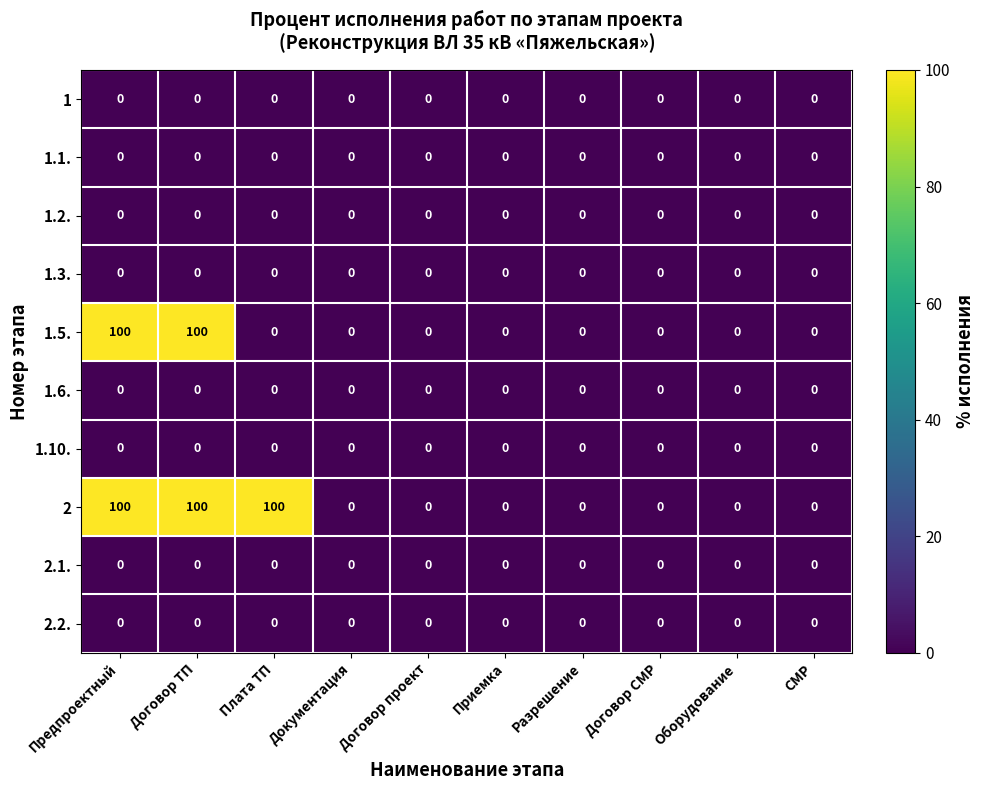

Is the value of 1.5. at Договор ТП greater than the value of 1.1. at СМР?

Yes